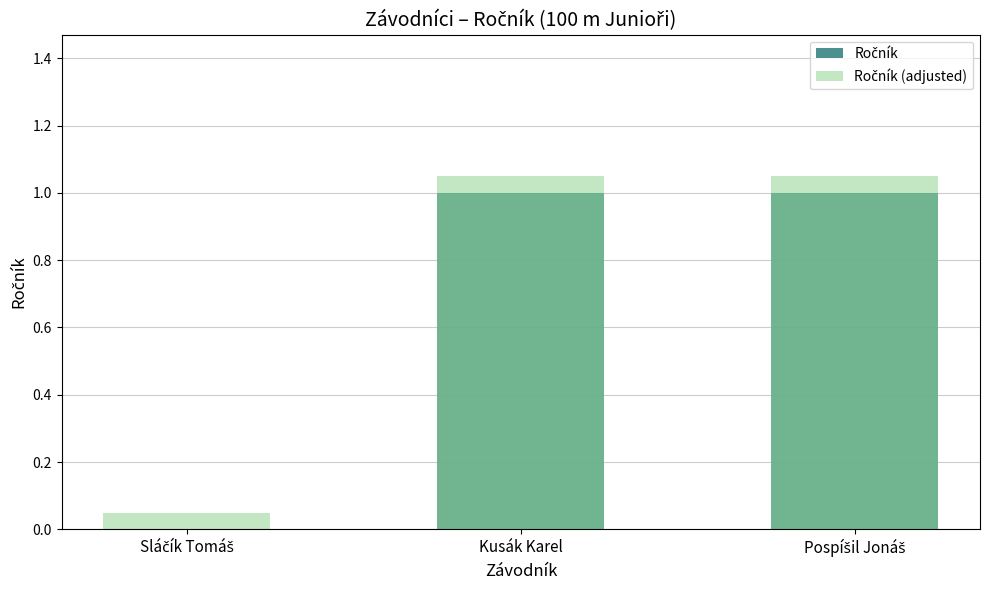

What is the difference between the second highest and minimum values in the Ročník (adjusted) series?

1.0